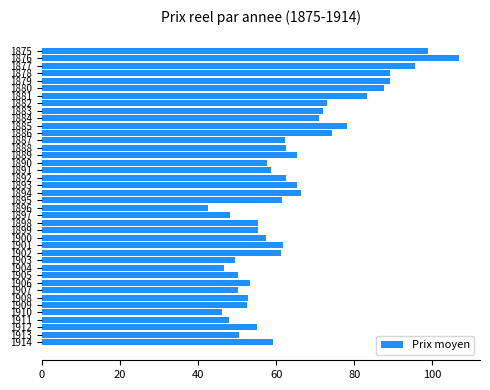

What is the sum of all values?

2577.2